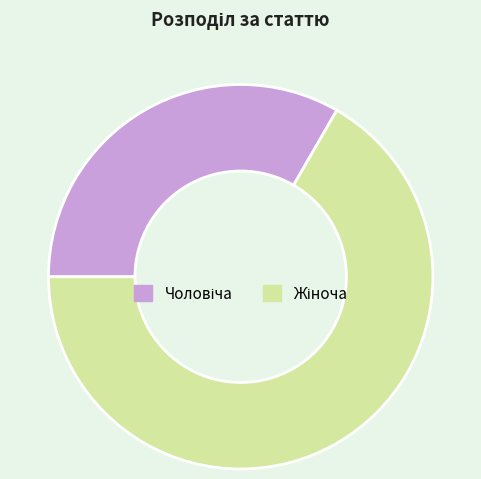

Is there any slice that represents more than half of the pie?

Yes